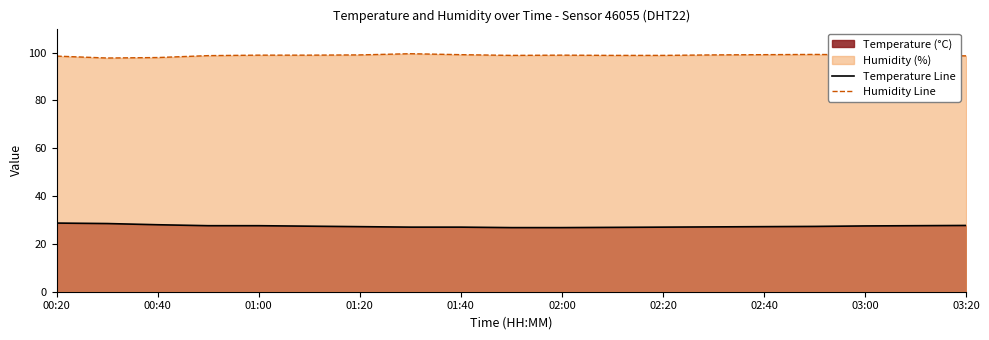

True or false: Temperature Line and Humidity Line intersect in this chart.

False